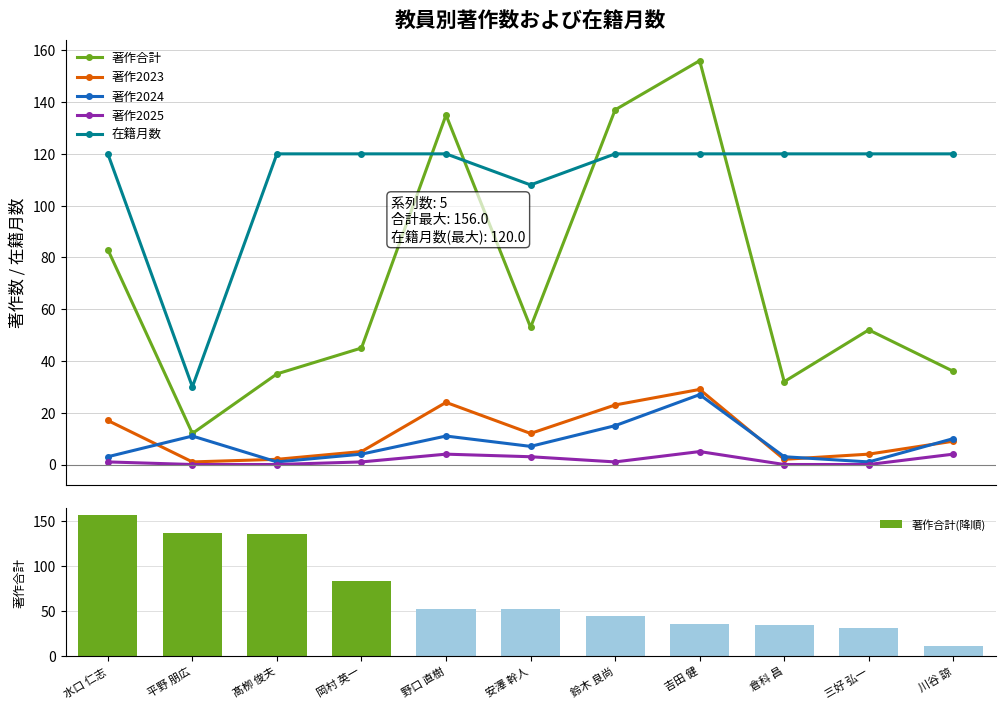

At which category does the chart reach its minimum across all series?

平野 朋広